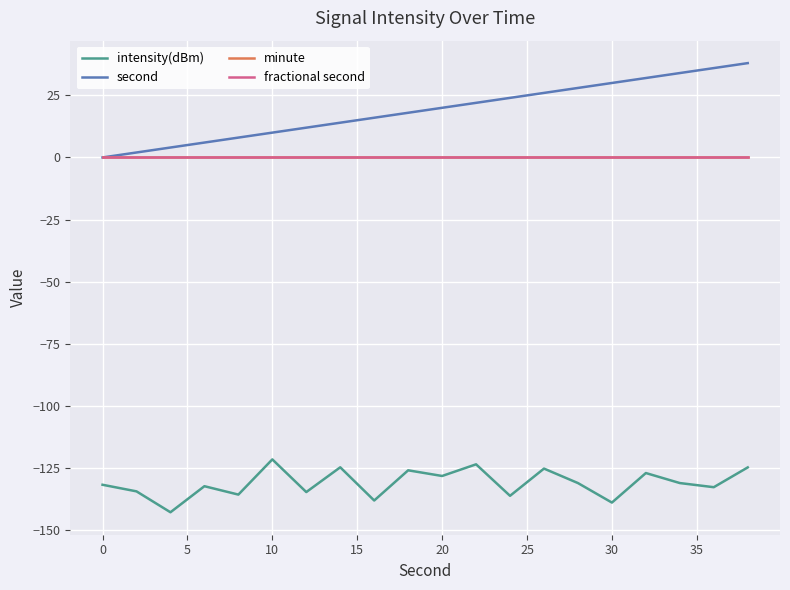

Rank the series by their maximum value, from lowest to highest.

intensity(dBm), minute, fractional second, second